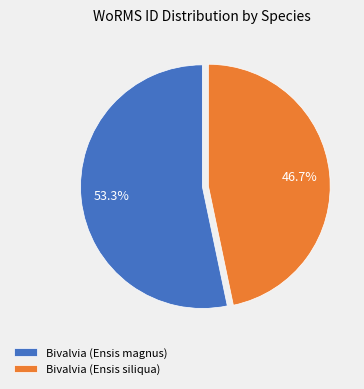

How many segments does this pie chart have?

2